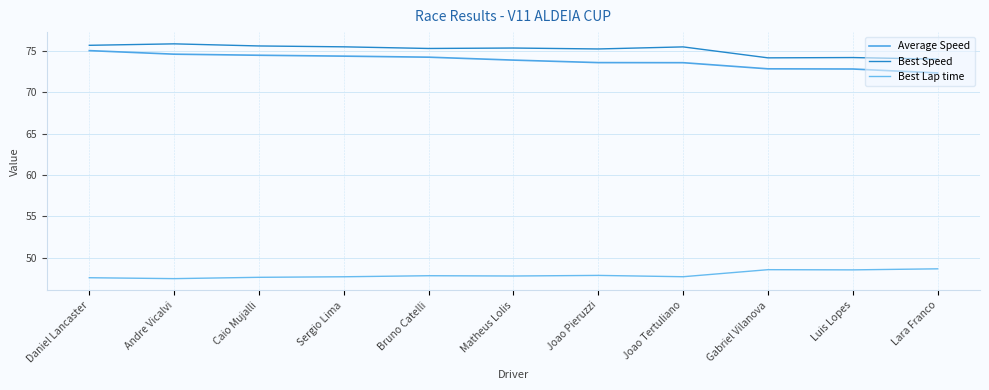

What is the maximum value shown in the chart?

75.9